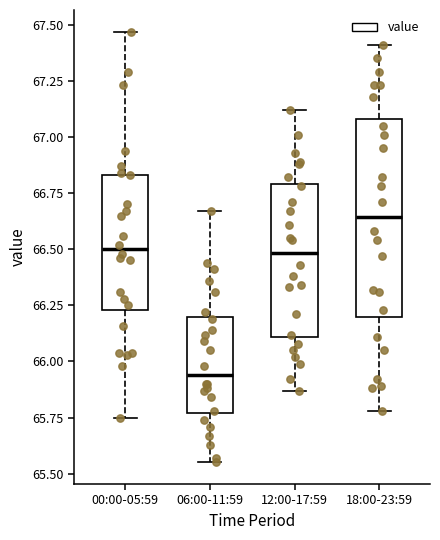

Reading left to right, read every box against the y-axis: the position of its median line, the range the box covers, and the ends of its whiskers. The values are not printed on the chart, so give them approximately, as read against the axis.

00:00-05:59: median 66.50, box 66.25 to 66.85, whiskers 65.75 to 67.45
06:00-11:59: median 65.95, box 65.75 to 66.20, whiskers 65.55 to 66.65
12:00-17:59: median 66.50, box 66.10 to 66.80, whiskers 65.85 to 67.10
18:00-23:59: median 66.65, box 66.20 to 67.10, whiskers 65.80 to 67.40